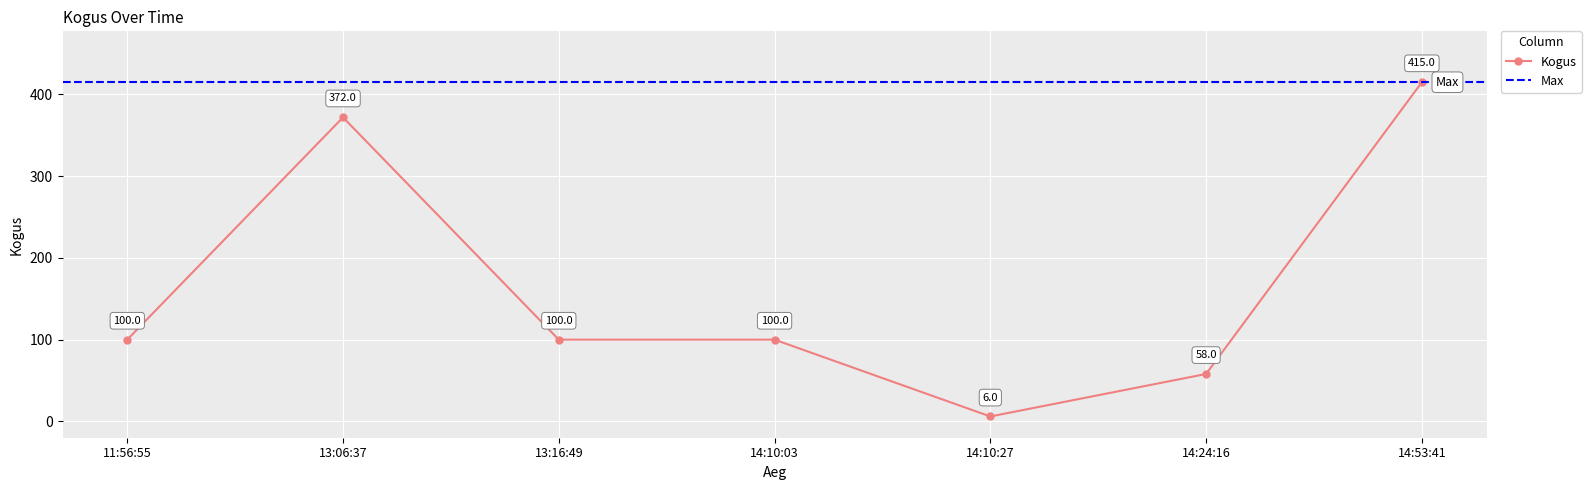

What is the label of the 4th point from the left?

14:10:03